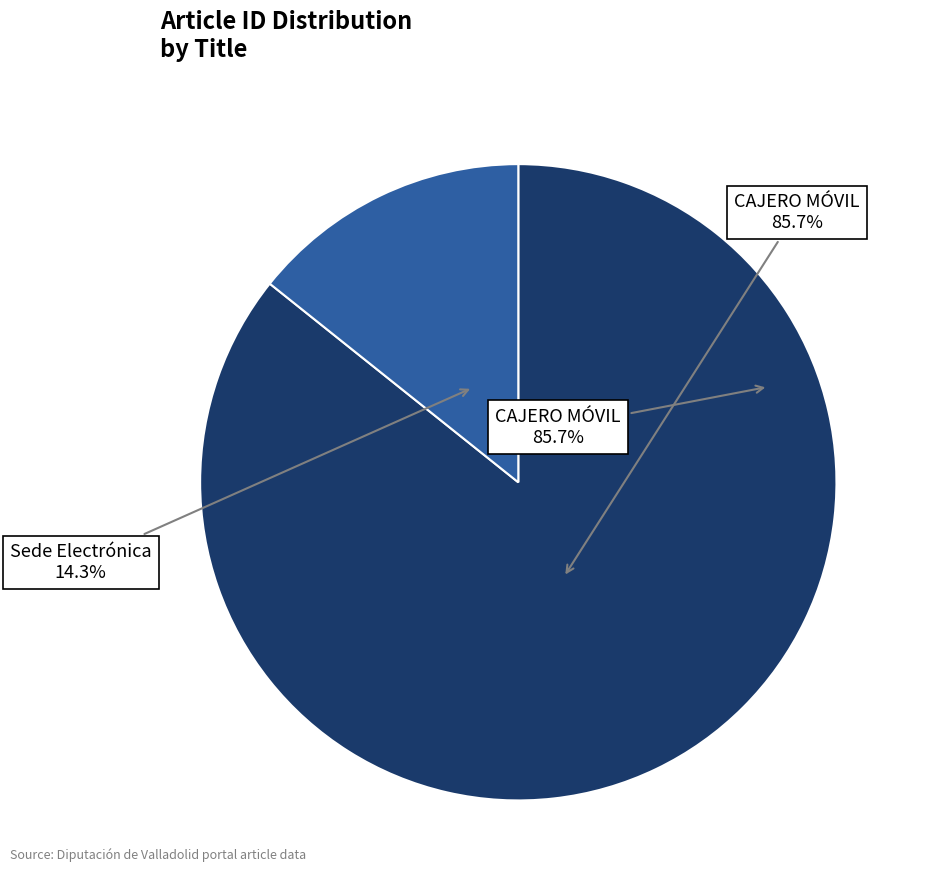

Is the sum of CAJERO MÓVIL and Sede Electrónica greater than half?

Yes